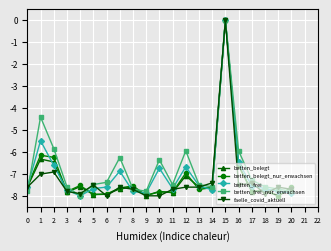

Is this an area chart (filled region under the line)?

No